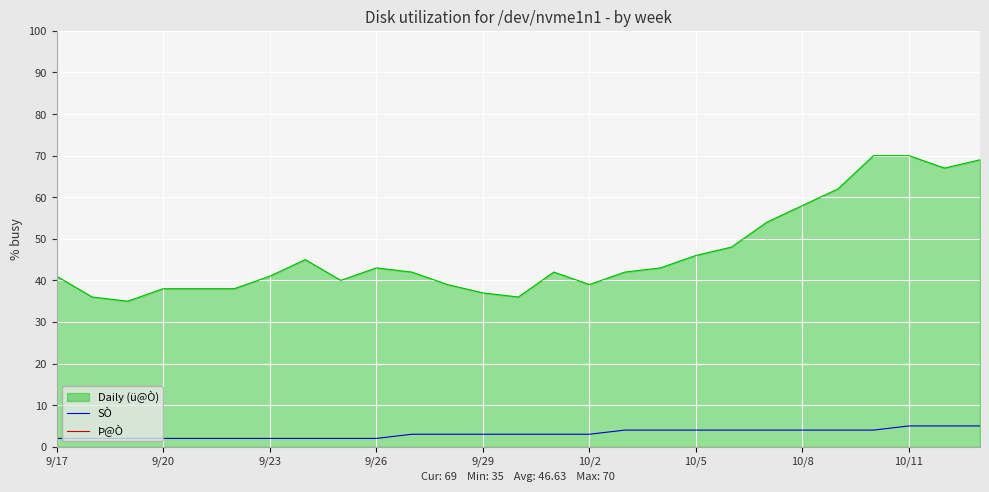

The Daily (ü@Ò) series shows 43 at 9/26. True or false?

True